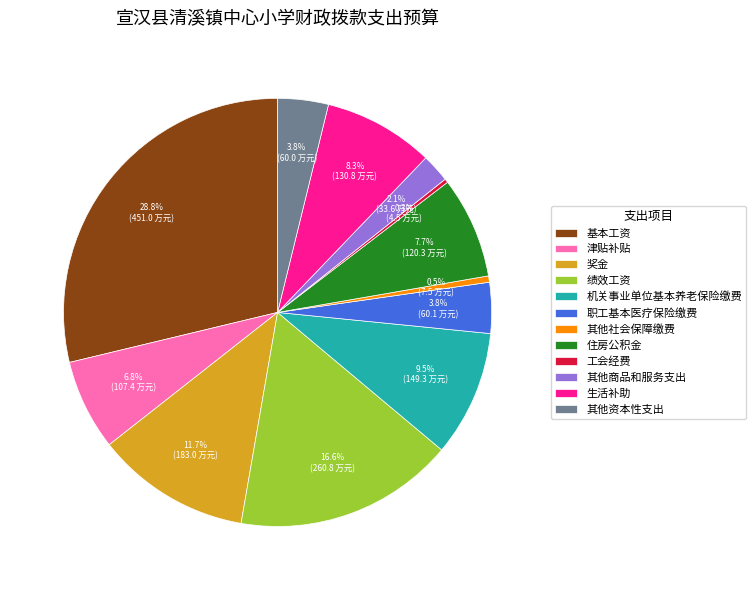

Approximately how many times larger is the value at 工会经费 compared to 其他资本性支出?

0.1